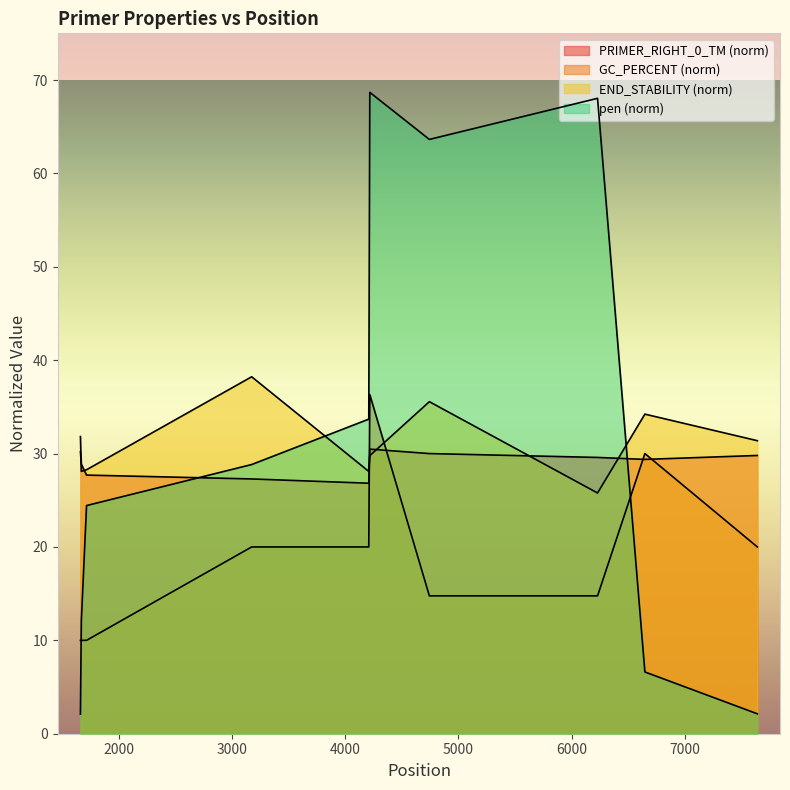

Reading left to right, what are all the values shown in this chart?

PRIMER_RIGHT_0_TM: 1662=30.2	1670=28.9	1716=27.7	3174=27.3	4208=26.8	4217=30.5	4743=30.0	6228=29.6	6646=29.4	7639=29.8
PRIMER_RIGHT_0_GC_PERCENT: 1662=10.0	1670=10.0	1716=10.0	3174=20.0	4208=20.0	4217=36.3	4743=14.8	6228=14.8	6646=30.0	7639=20.0
PRIMER_RIGHT_0_END_STABILITY: 1662=31.8	1670=28.1	1716=28.3	3174=38.2	4208=28.1	4217=29.8	4743=35.6	6228=25.8	6646=34.2	7639=31.4
pen: 1662=2.1	1670=12.1	1716=24.4	3174=28.8	4208=33.7	4217=68.7	4743=63.6	6228=68.0	6646=6.6	7639=2.1